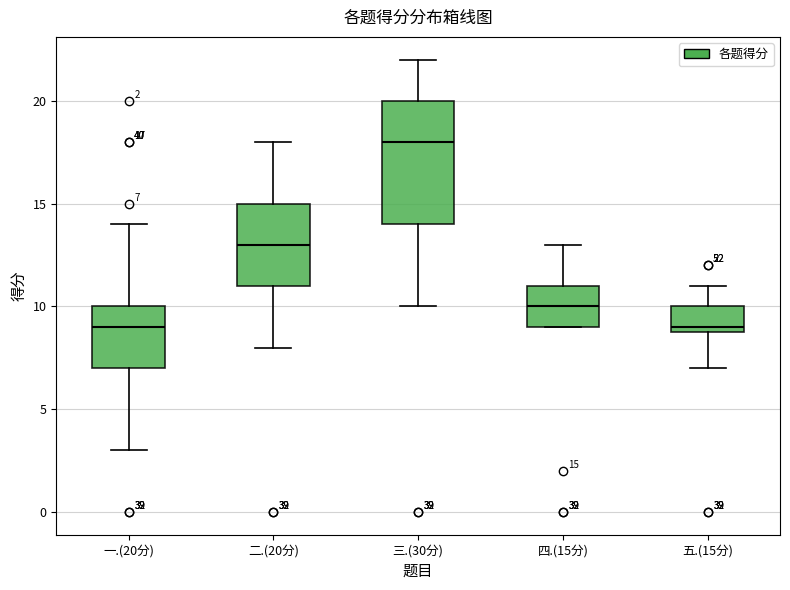

Which box's median line is the highest?

三.(30分)